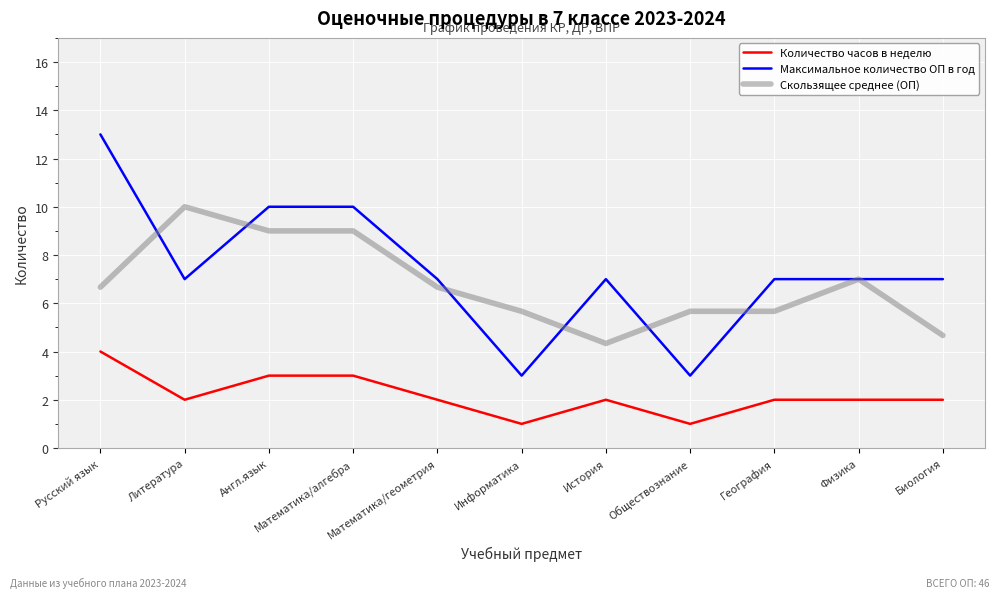

Is it true that Скользящее среднее (ОП) equals 7.0 at Физика?

True